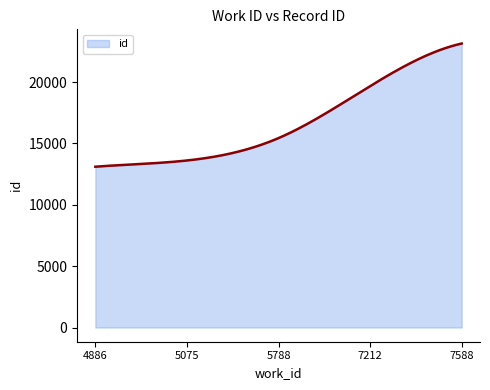

What is the greatest value displayed?

23144.0